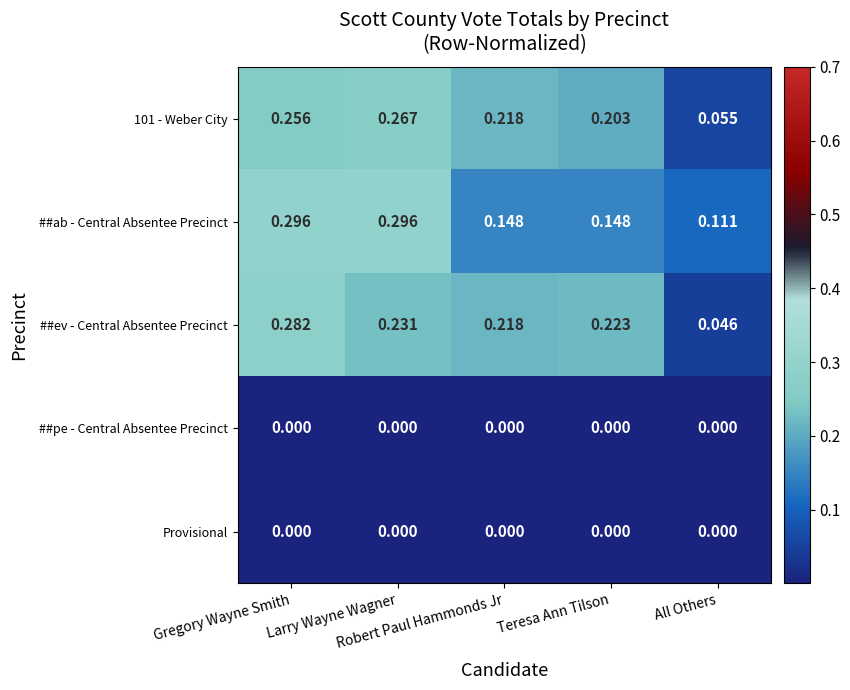

Between Robert Paul Hammonds Jr and All Others, which series saw the biggest shift?

##ev - Central Absentee Precinct